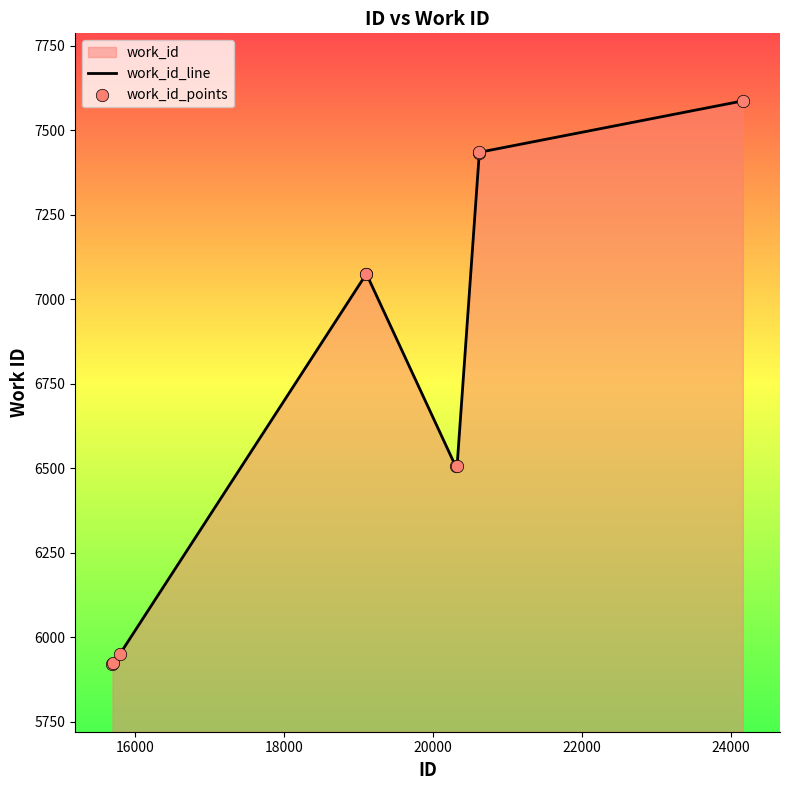

What is the smallest value displayed?

5920